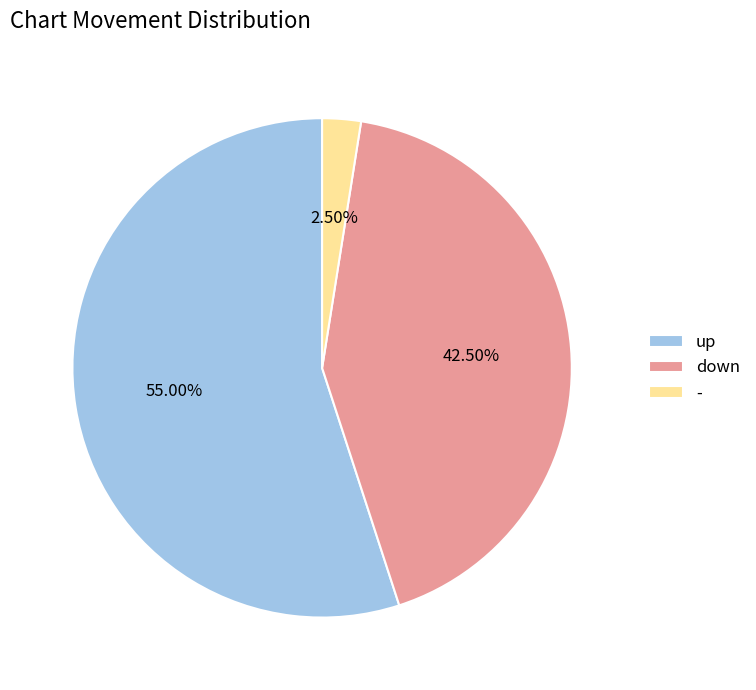

How many slices are in this pie chart?

3